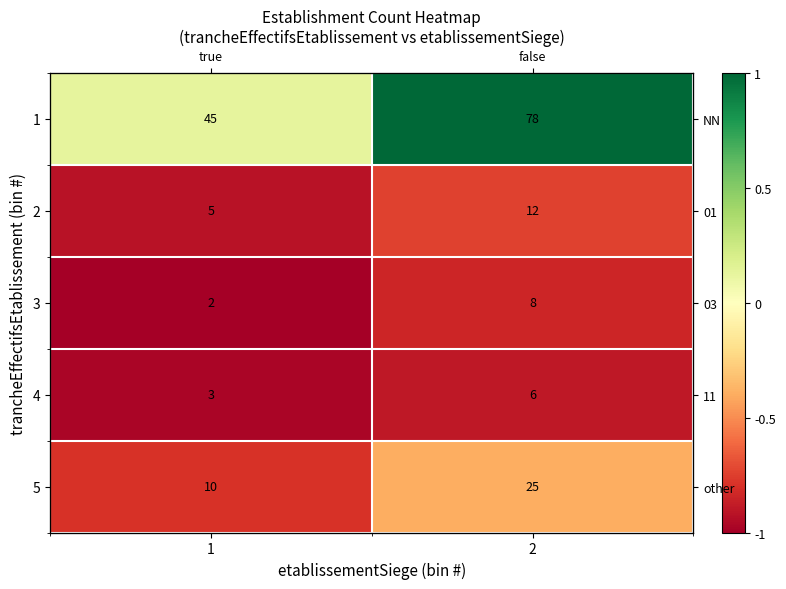

At which category does the chart reach its peak across all series?

2